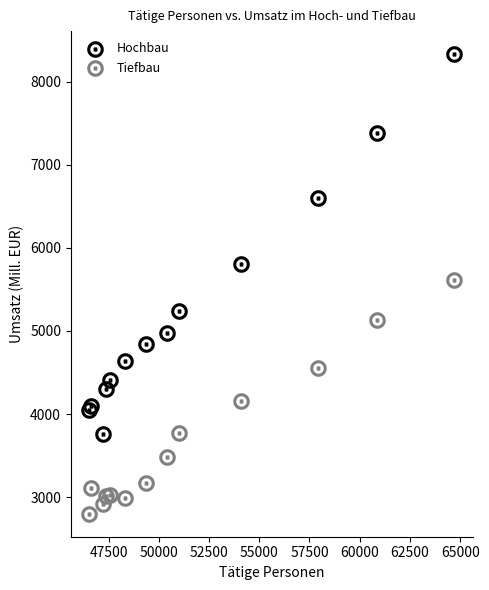

Which series contains the lowest Y value?

Tiefbau